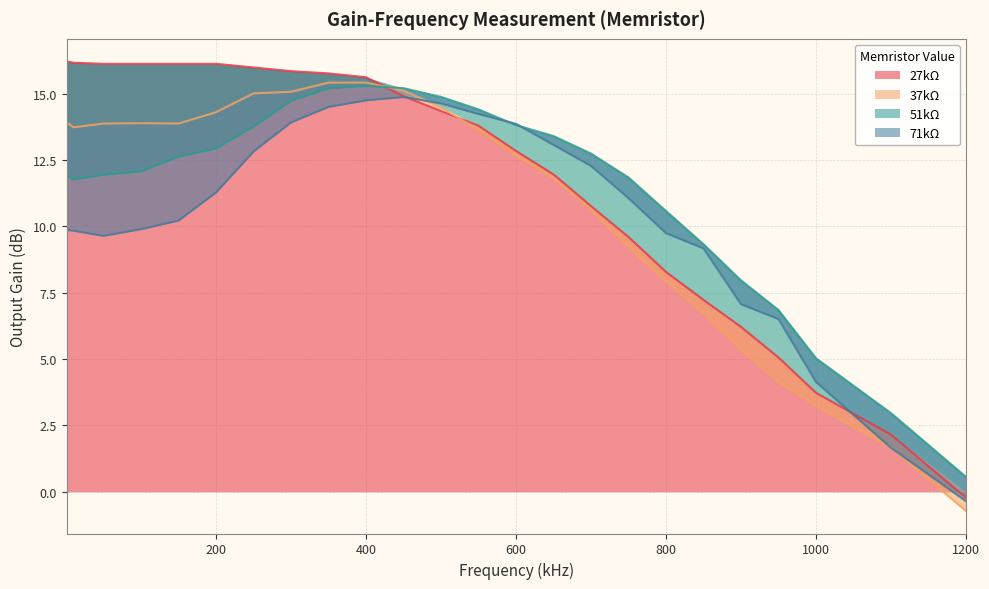

What is the difference between the maximum and minimum values in the 71kΩ series?

15.2